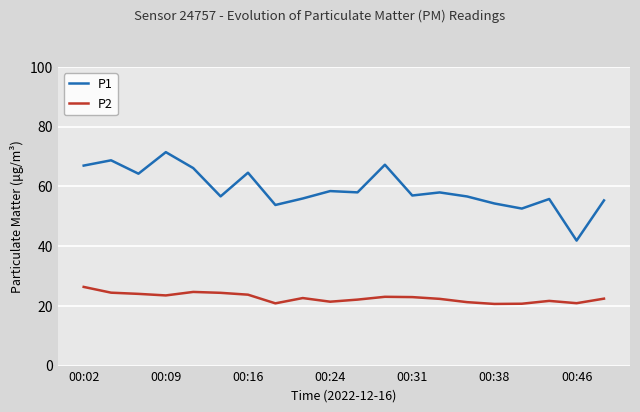

What is the lowest value of the P1 series?

41.8